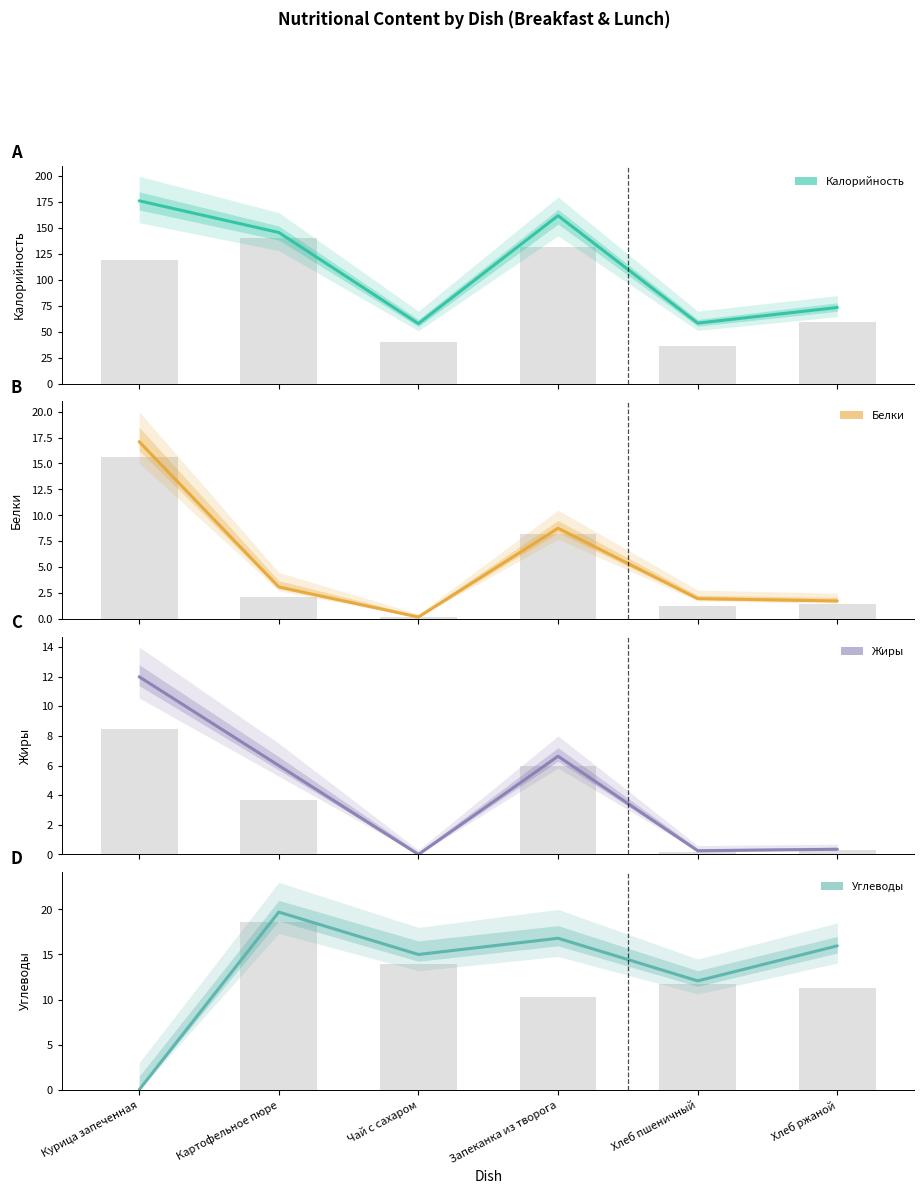

What is the difference between the highest and lowest values at Запеканка из творога?

155.4